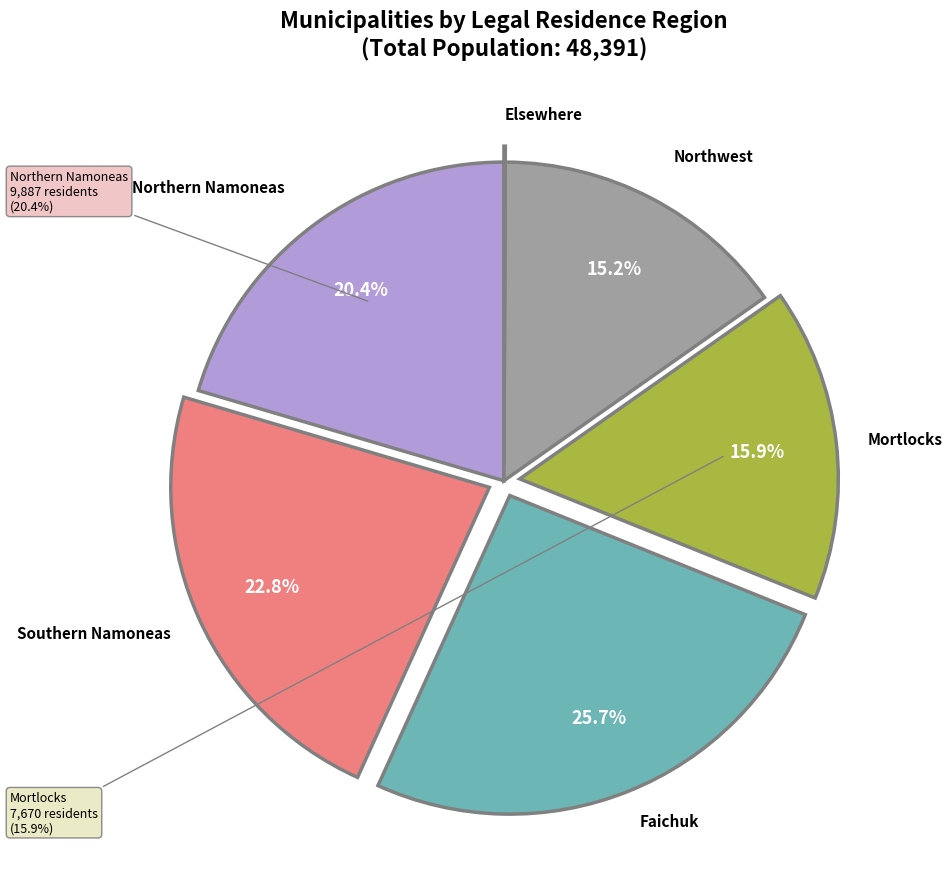

Does any single category account for the majority?

No